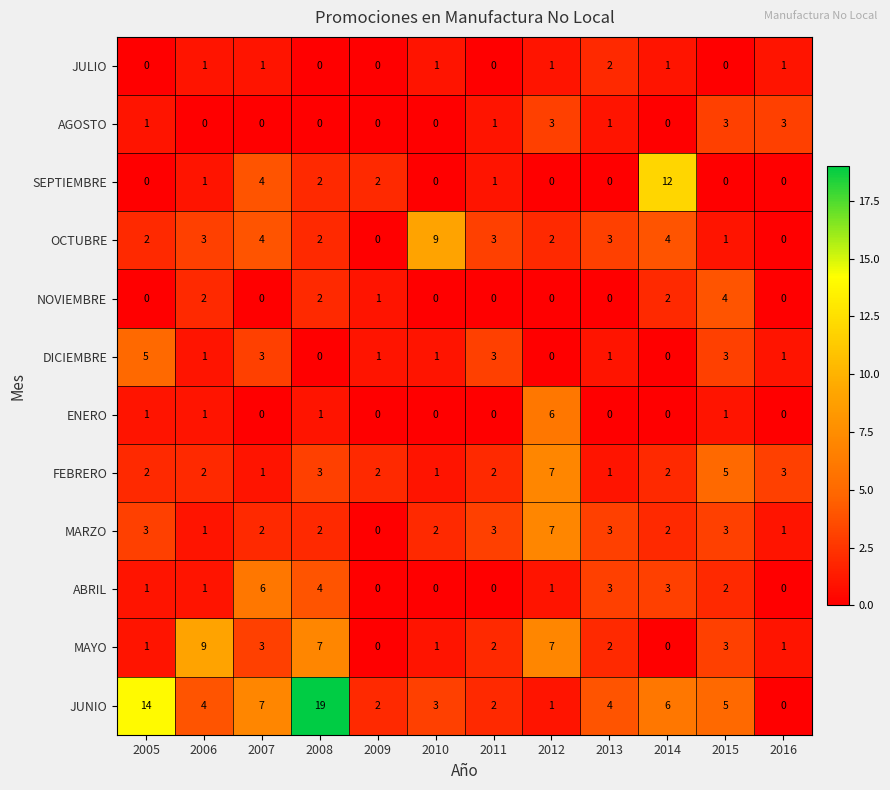

True or false: OCTUBRE has a value of 3 at 2010.

False